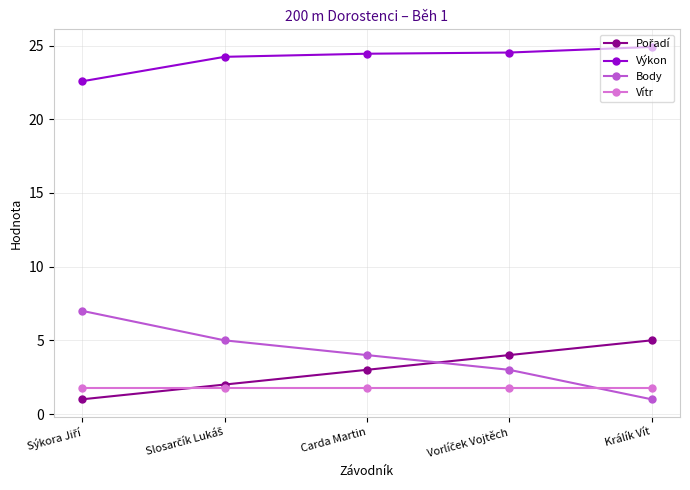

Which series has the largest total across all categories?

Výkon